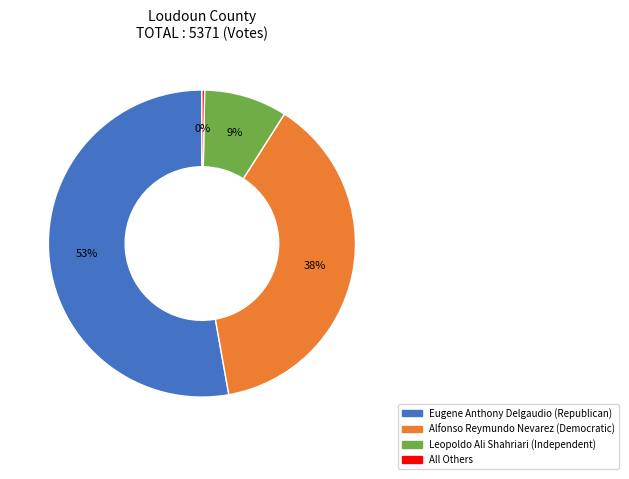

Which has a higher value, All Others or Eugene Anthony Delgaudio (Republican)?

Eugene Anthony Delgaudio (Republican)